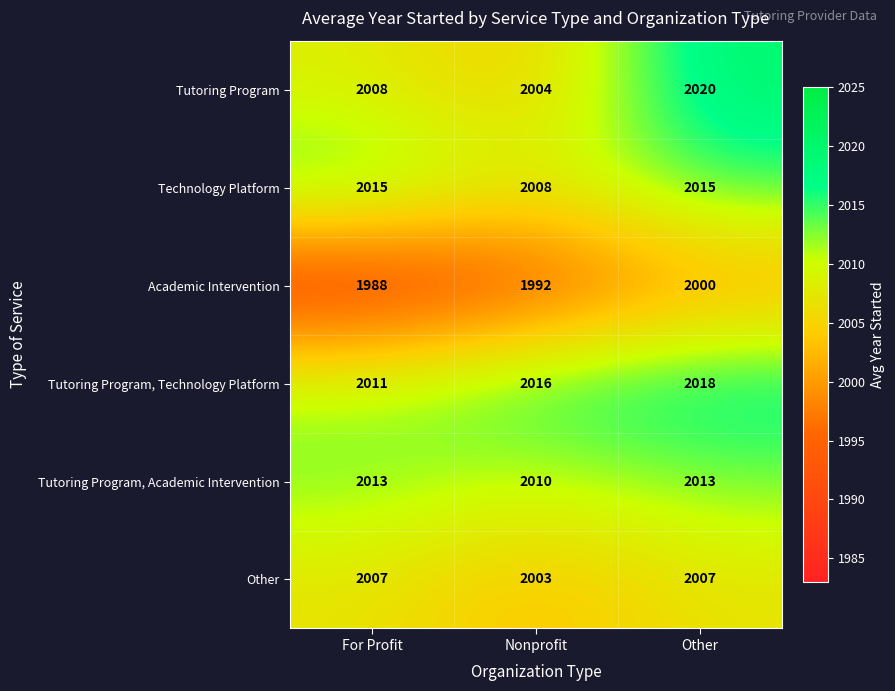

At which category is the sum across all series the highest?

Other